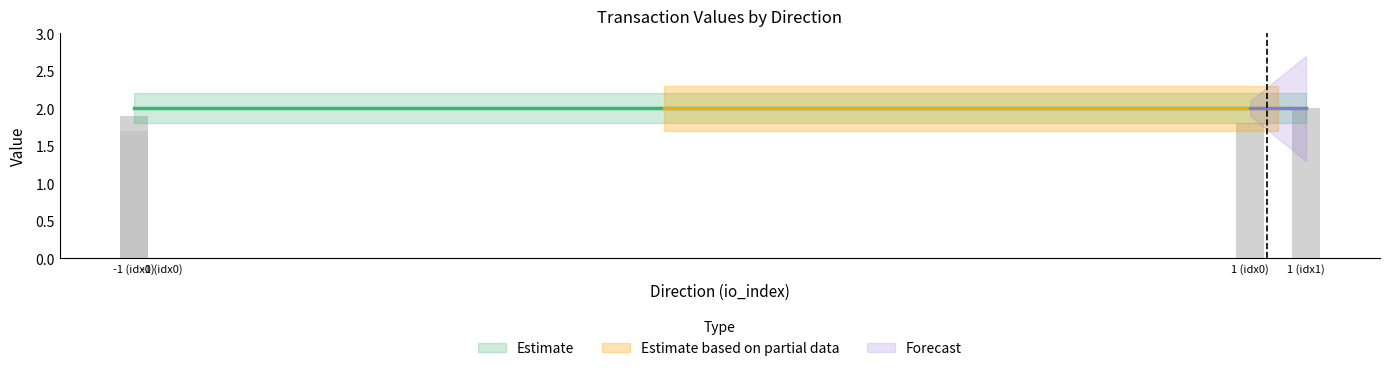

List the labels in order of value value, largest first.

-1, -1, 1, 1